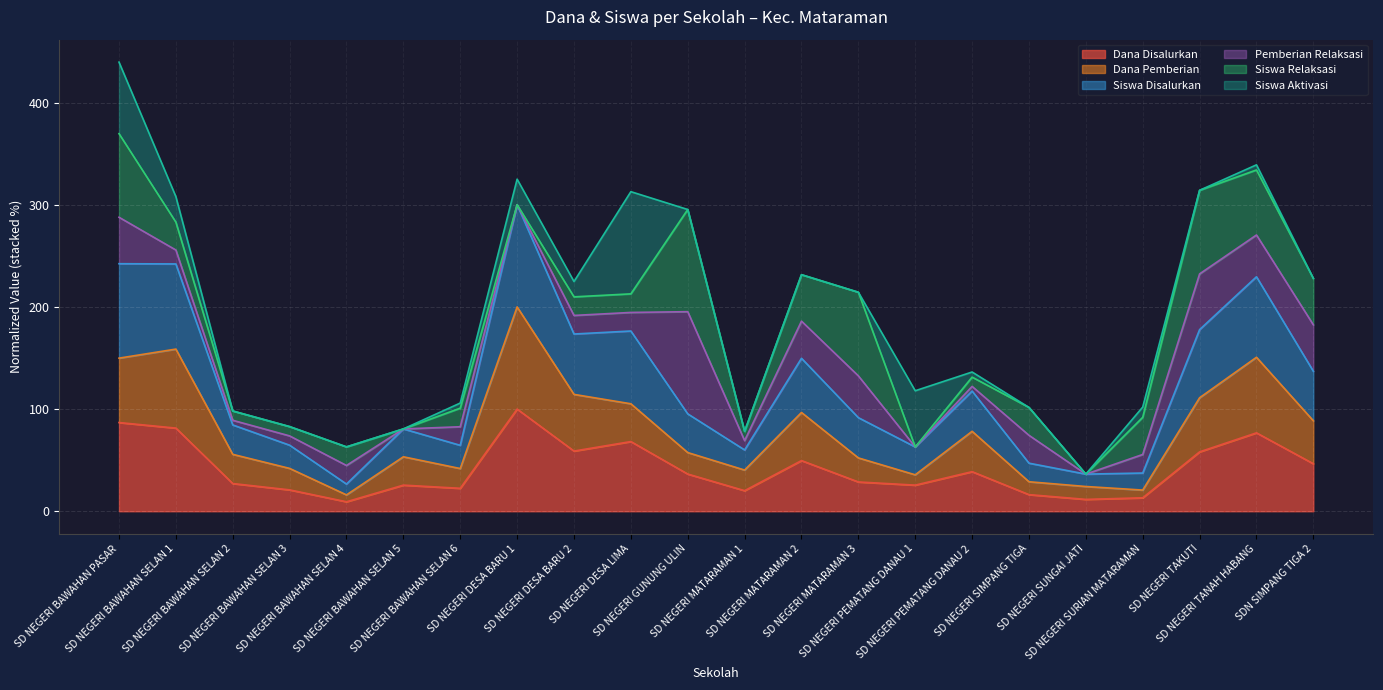

What is the maximum value for Dana Disalurkan?

100.0